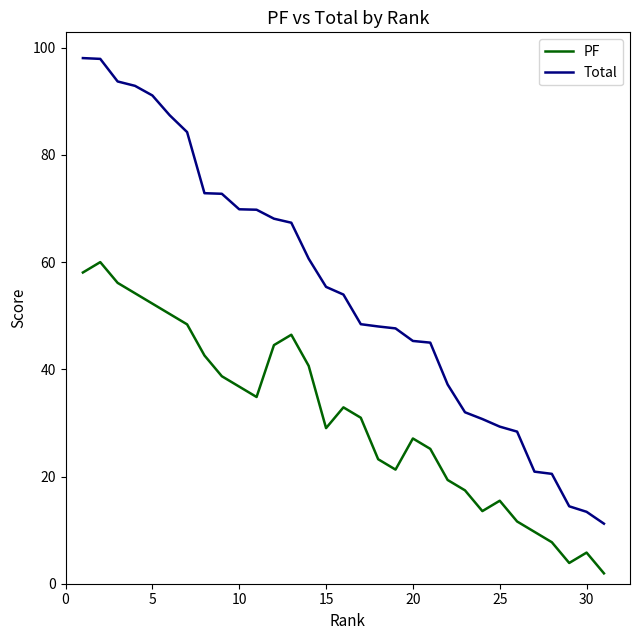

How many lines are shown in the chart?

2